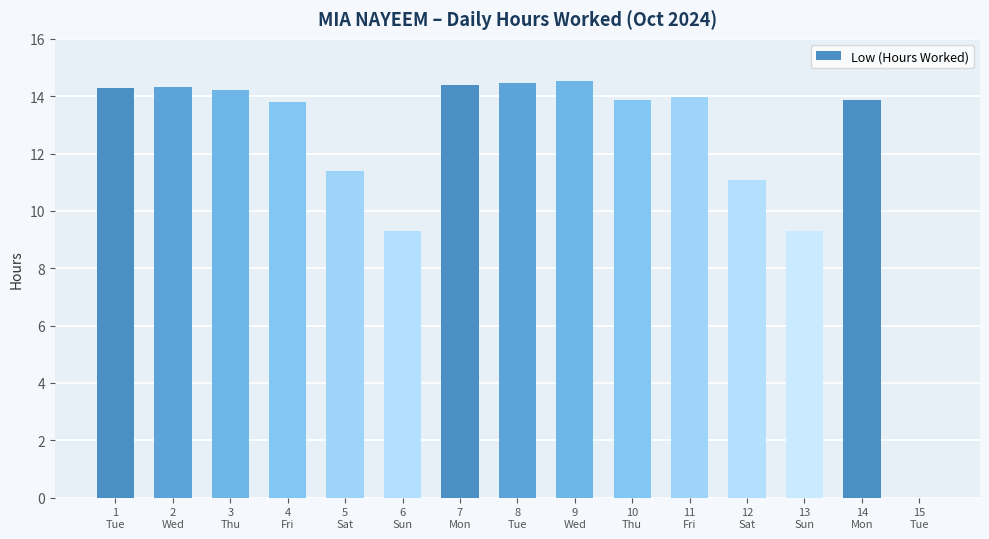

What value does the data have at 1
Tue?

14.3